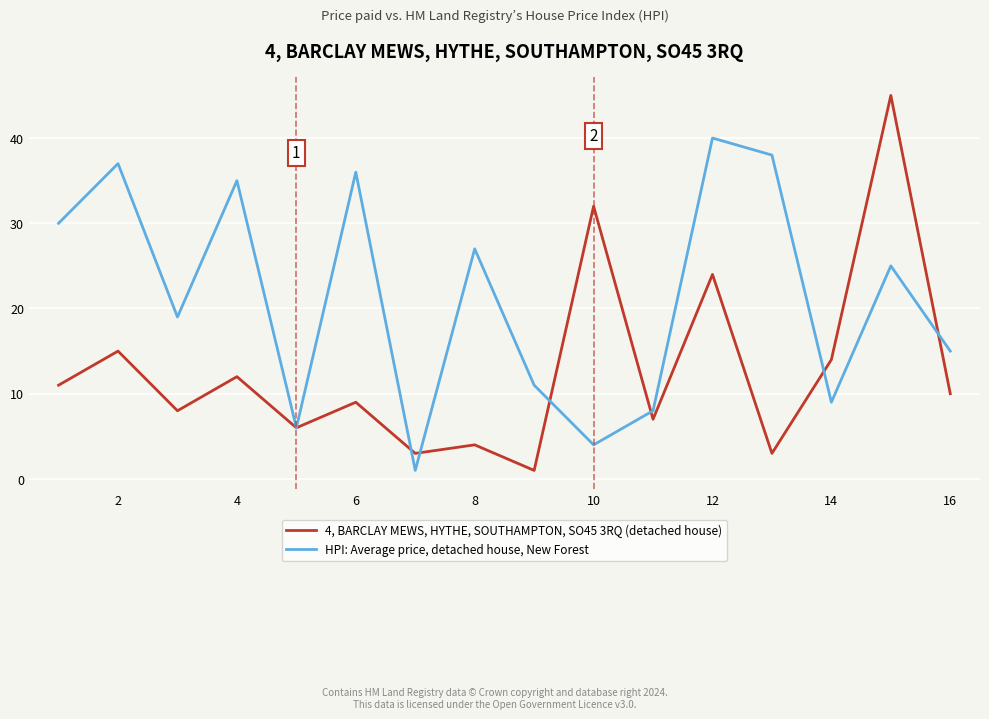

Which series has the largest range (max minus min)?

4, BARCLAY MEWS, HYTHE, SOUTHAMPTON, SO45 3RQ (detached house)